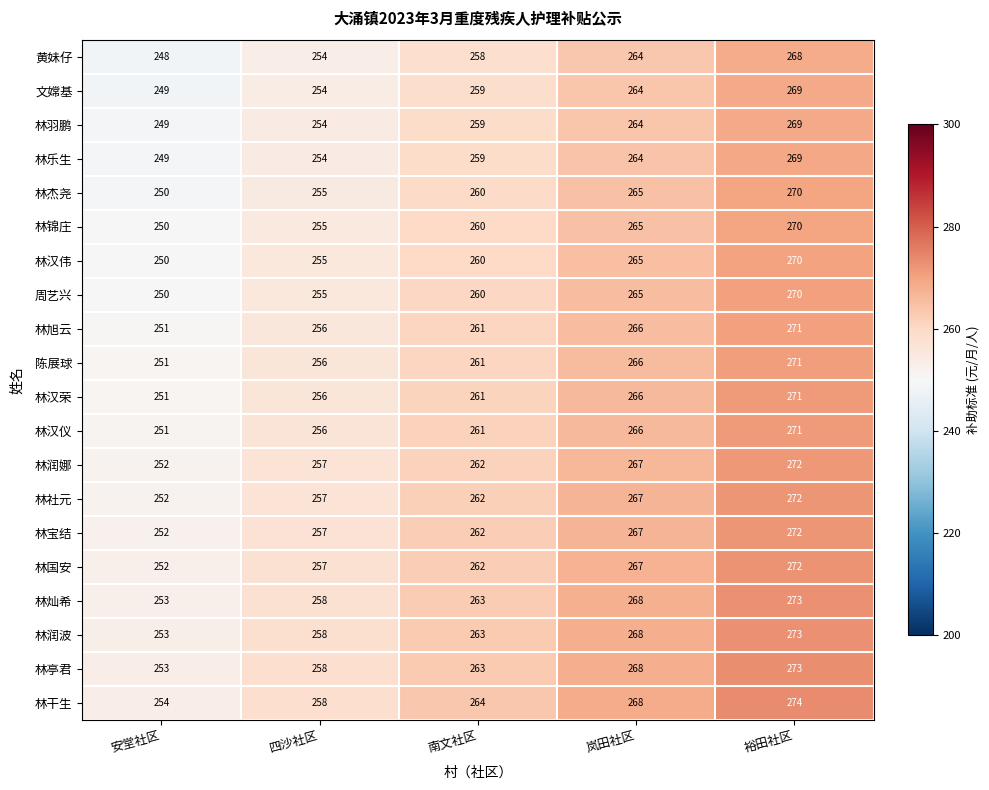

What is the difference between the highest and lowest values at 岚田社区?

4